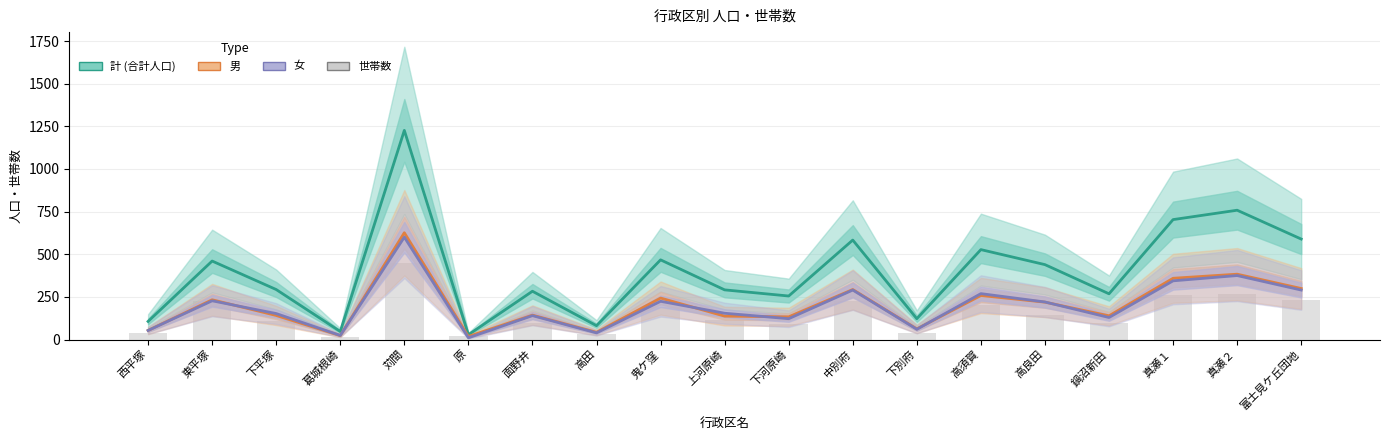

What is the label of the 12th bar from the left?

中別府